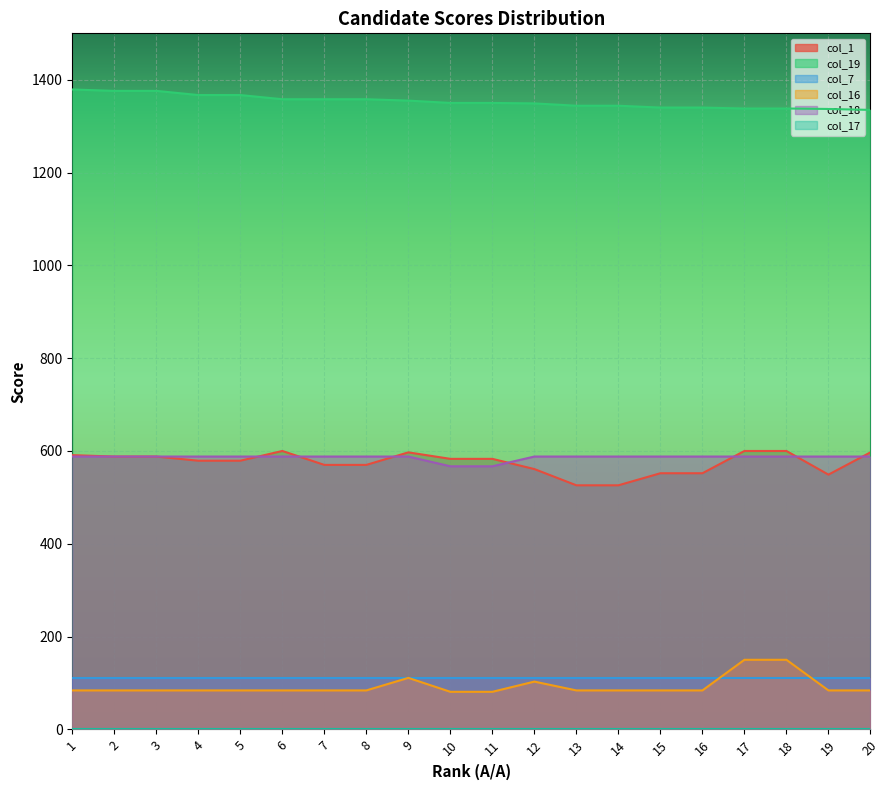

What is the sum of the col_1 values at 17 and 19?

1149